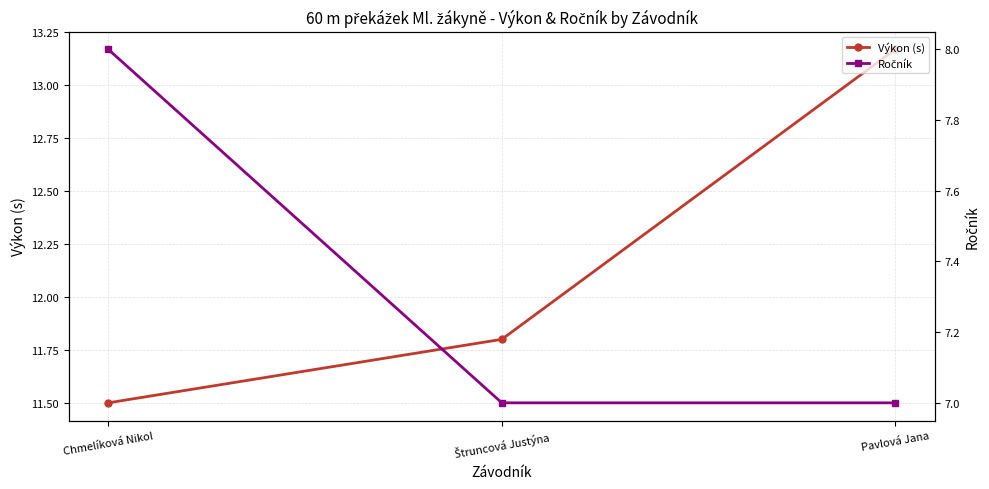

What is the difference between the Výkon (s) values at Pavlová Jana and Chmelíková Nikol?

1.7